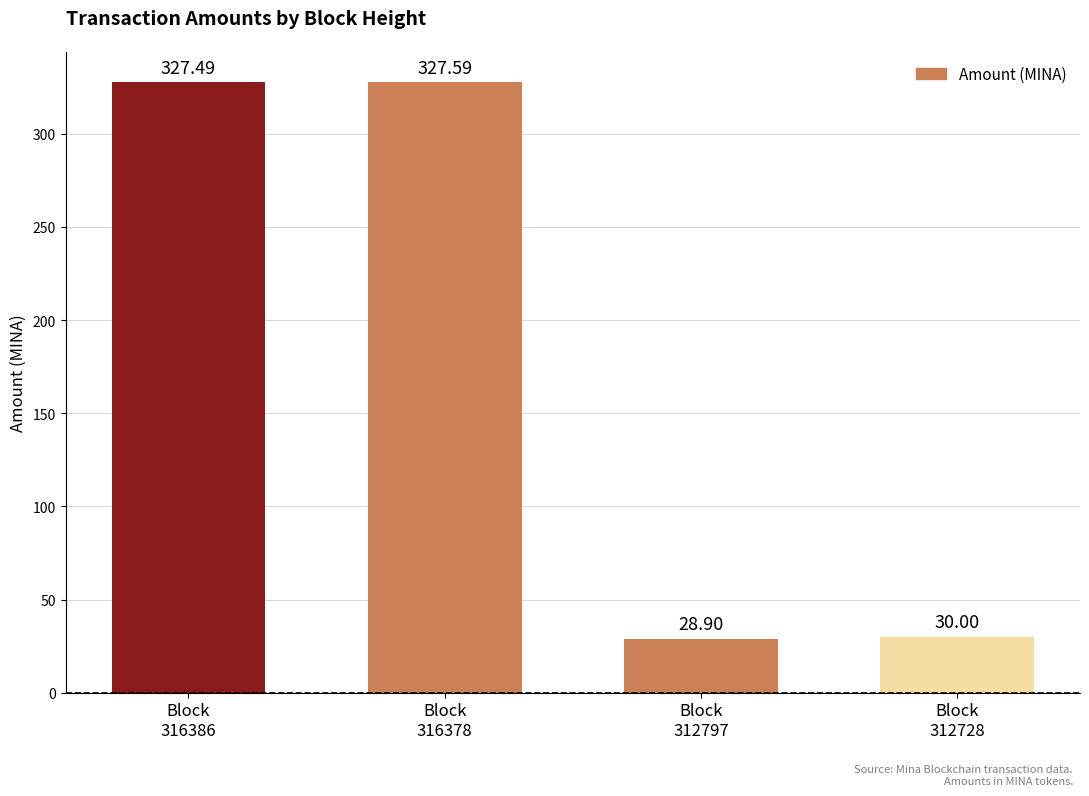

What is the value of the 3rd bar from the left?

28.9